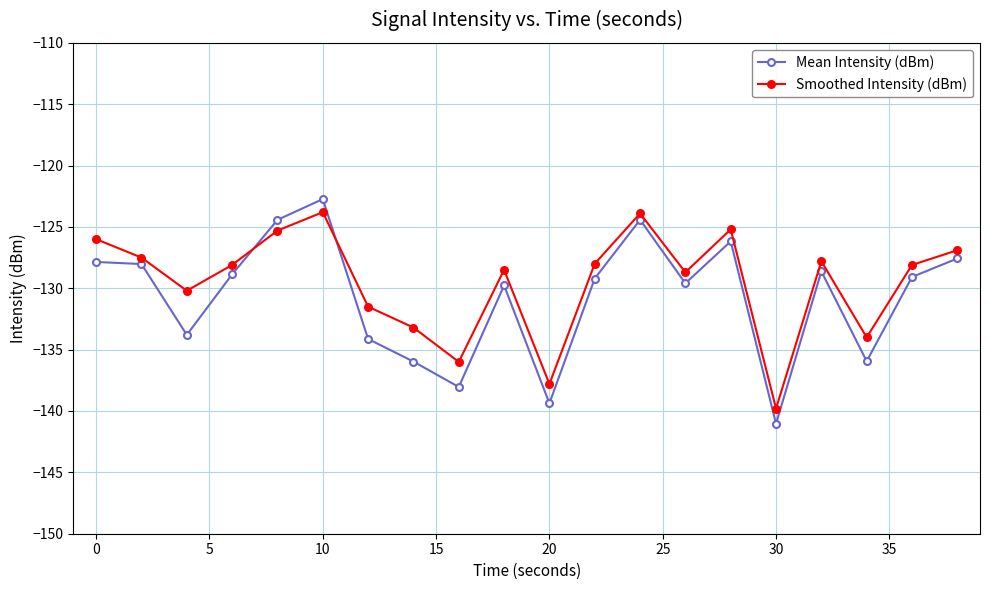

What is the value of the Smoothed Intensity (dBm) point at the 20th from the left?

-126.9